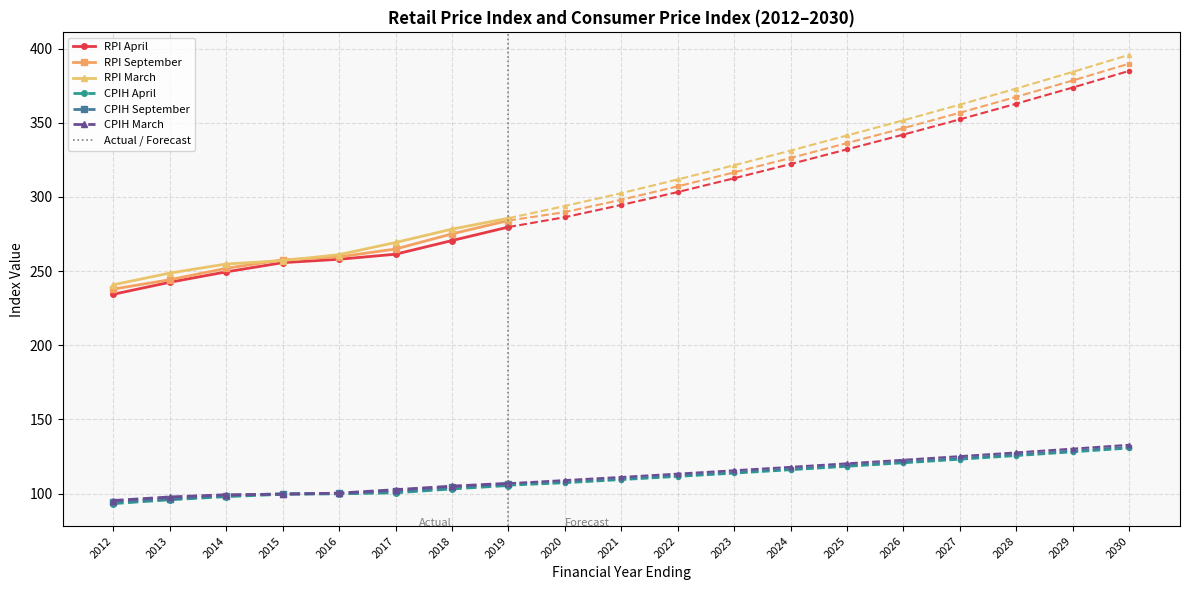

The value of CPIH September at 2021 is 110.2. True or false?

True